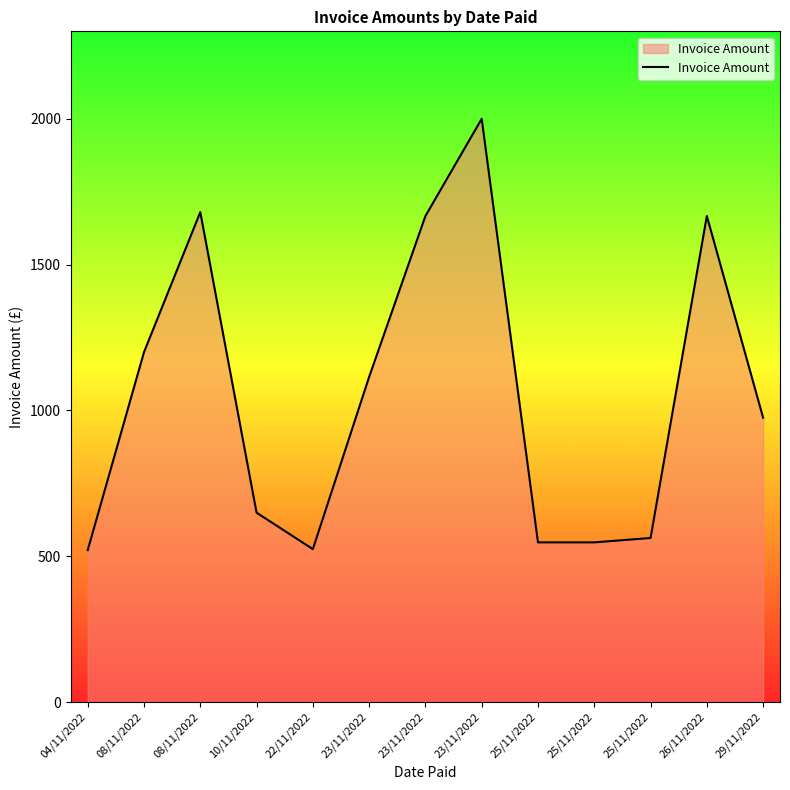

What is the change in value from 25/11/2022 to 26/11/2022?

+1119.2